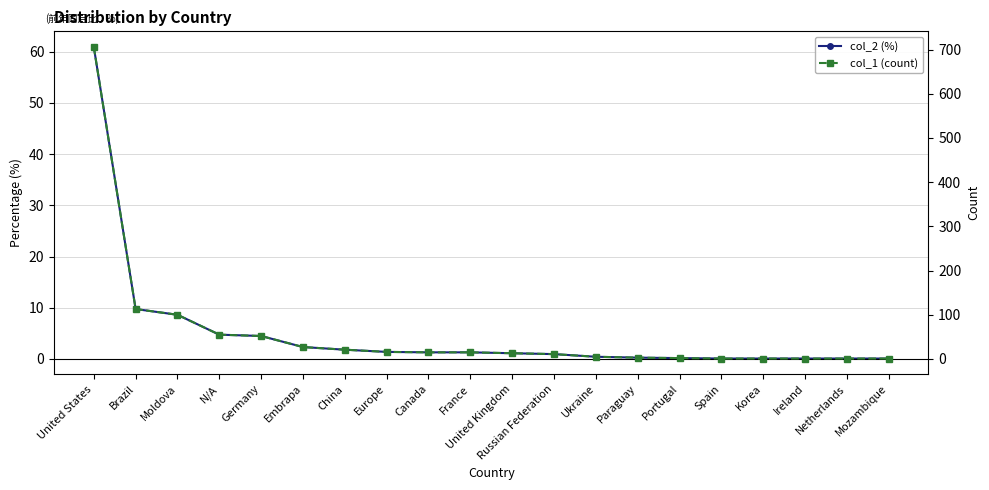

True or false: col_2 (%) has a value of 106.4 at United States.

False